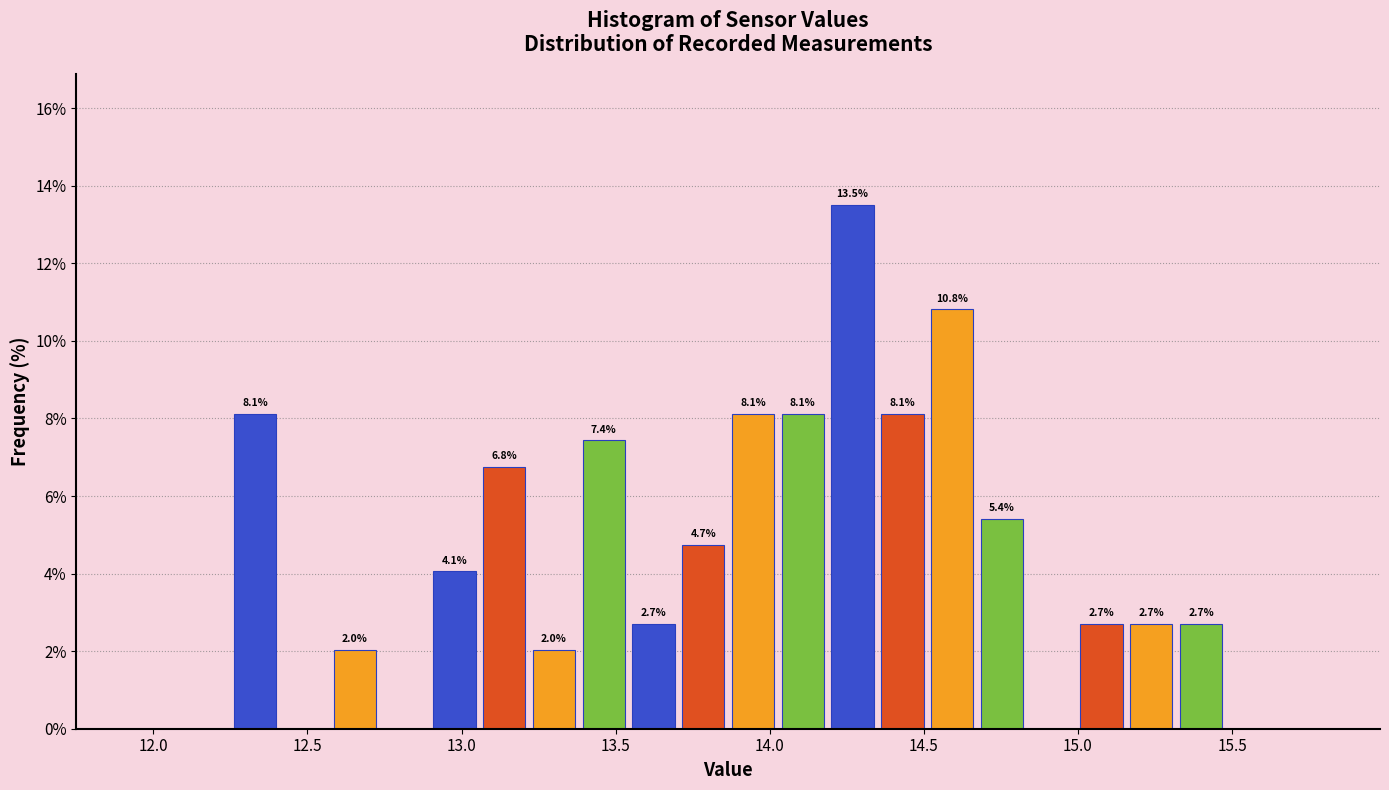

Around what value on the x-axis is the tallest bar? Give the approximate position of its centre, as read against the axis.

14.25